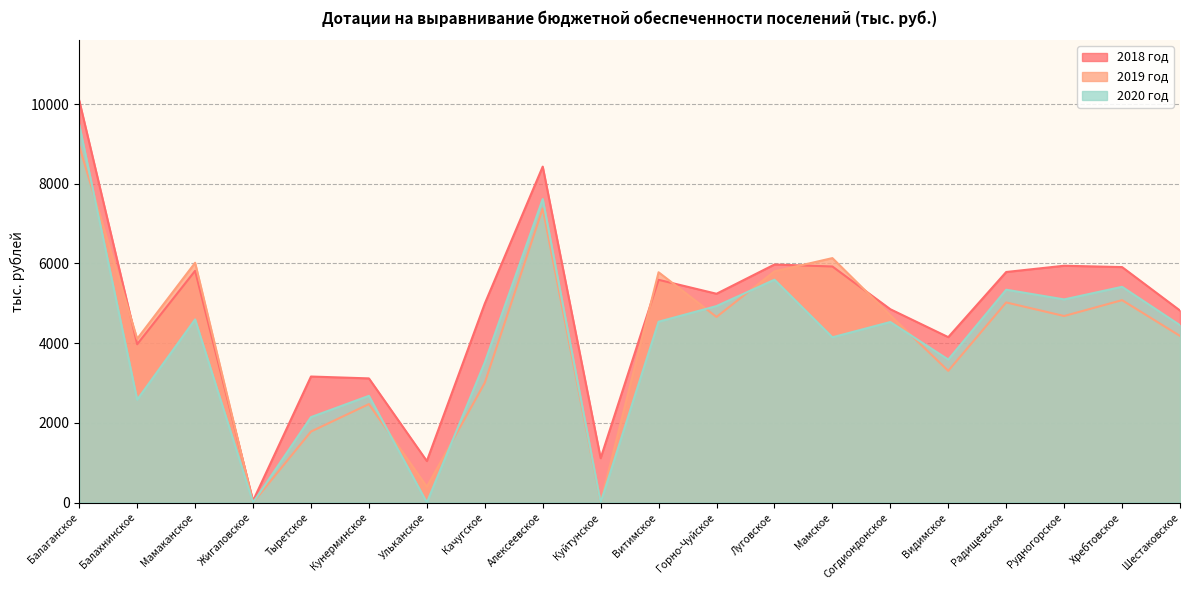

Which series has the largest total across all categories?

2018 год